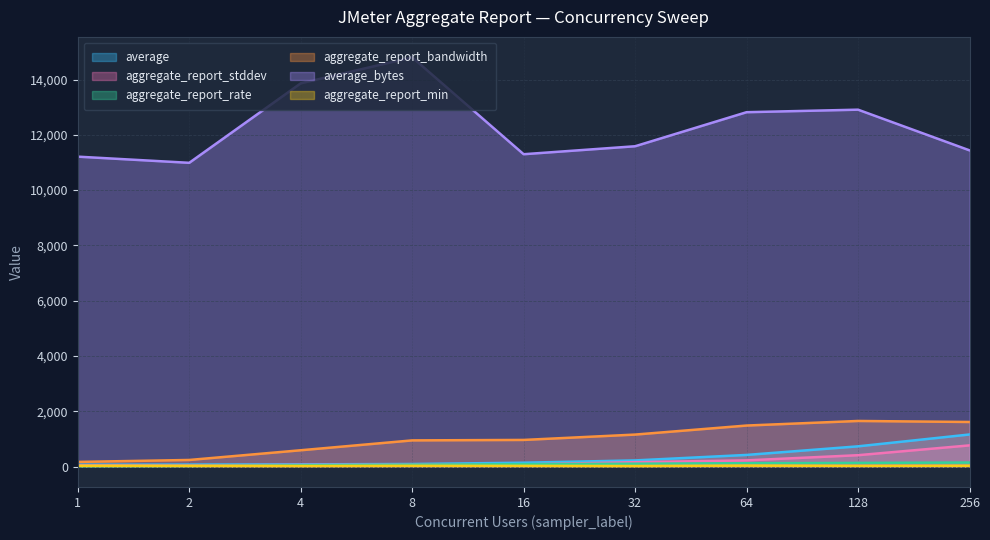

Rank the categories by aggregate_report_stddev value from lowest to highest.

2, 1, 4, 8, 16, 32, 64, 128, 256